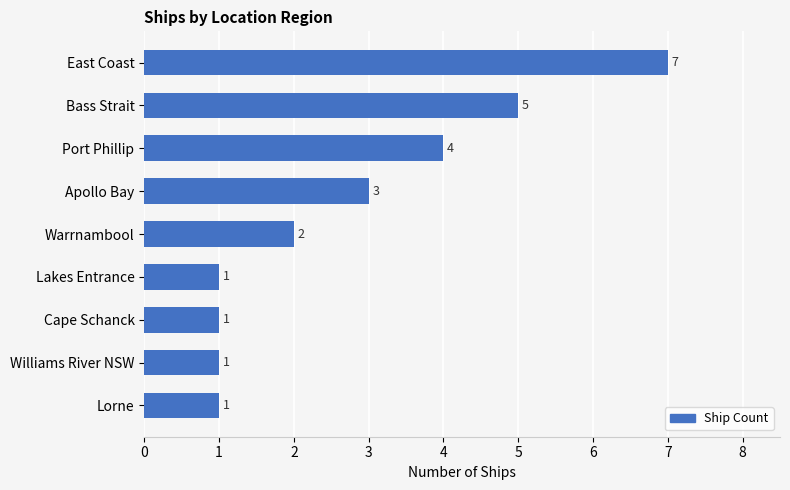

What is the sum of all values?

25